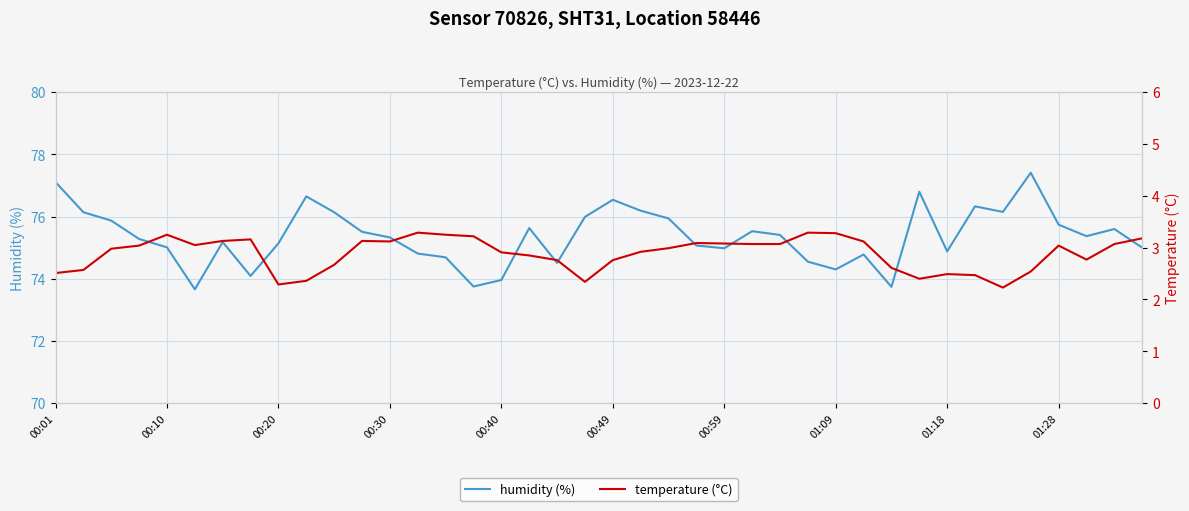

What is the value of the temperature (°C) point at the 7th from the left?

3.1